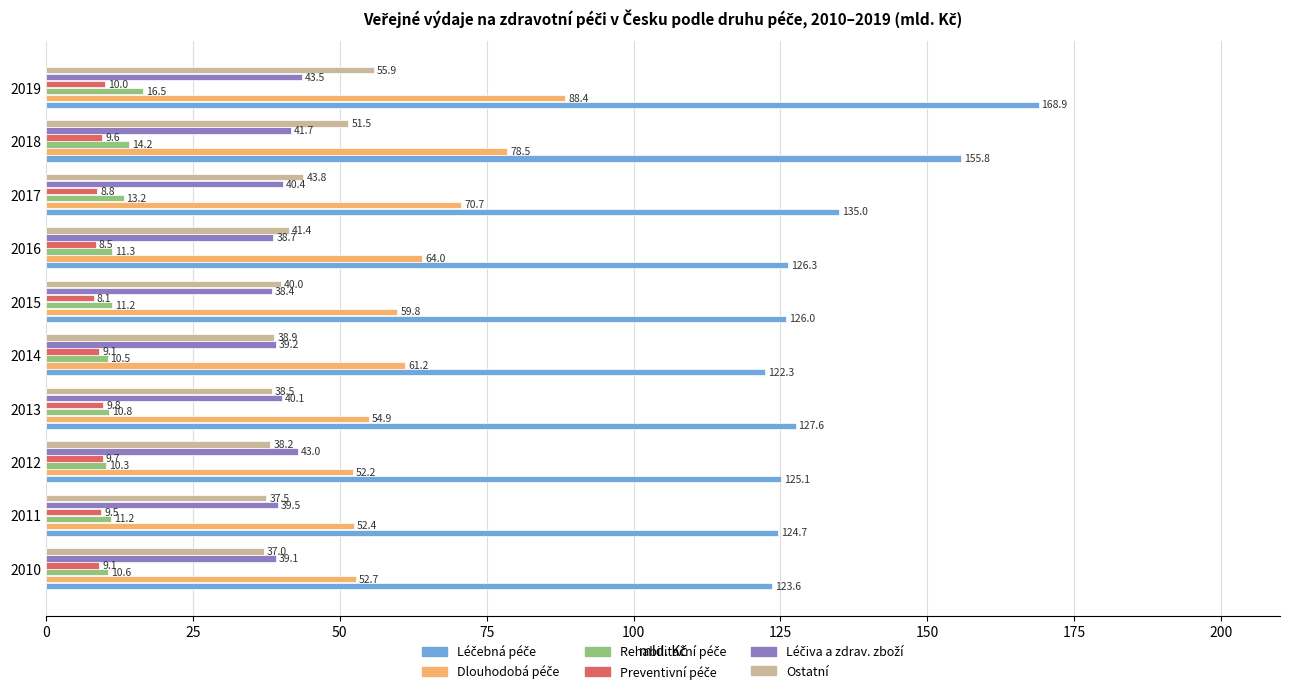

What is the total value across all series at 2015?

283.5